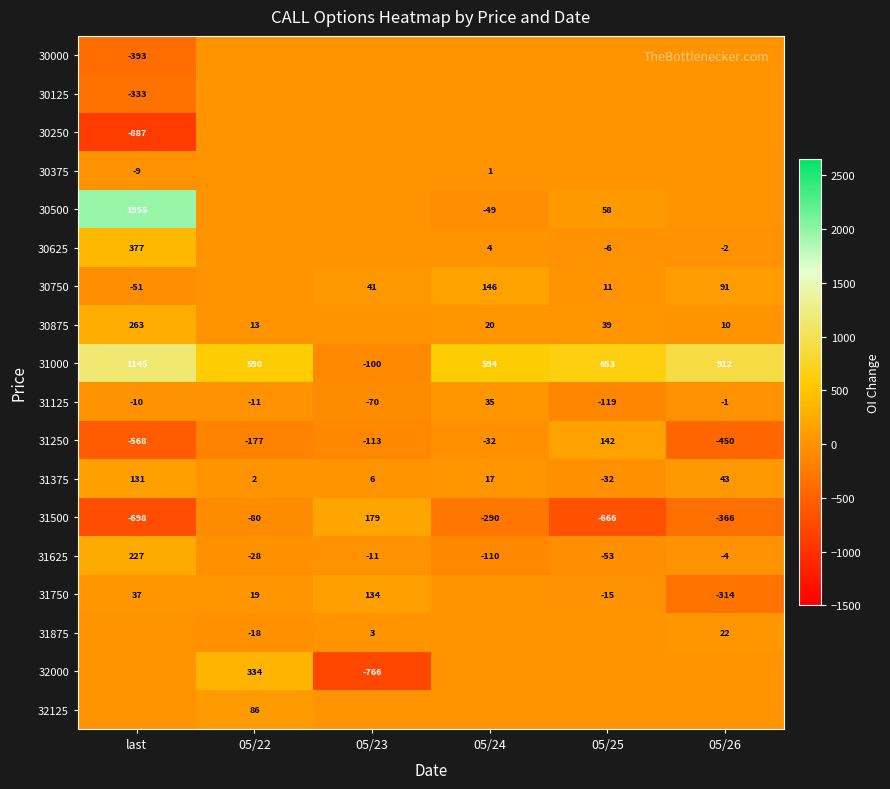

What is the minimum value for 31500?

-698